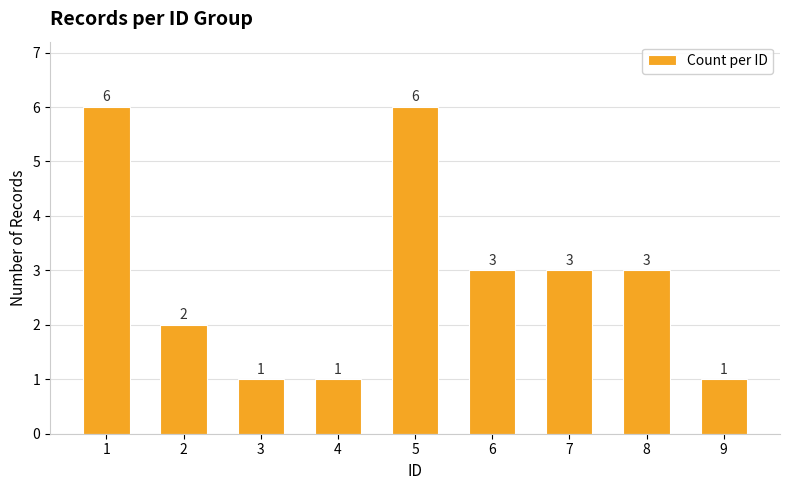

How many data points are less than 3?

4